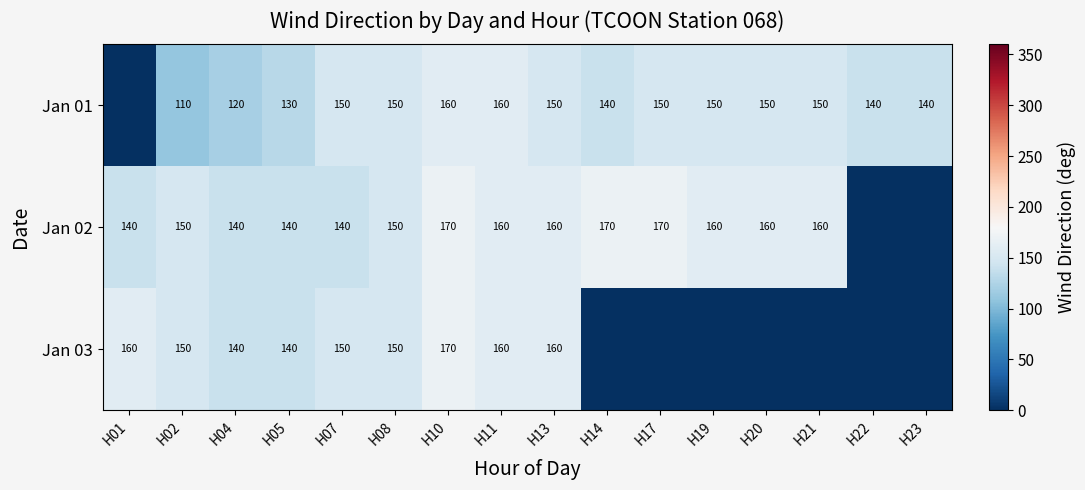

At which category is the sum across all series the highest?

H10